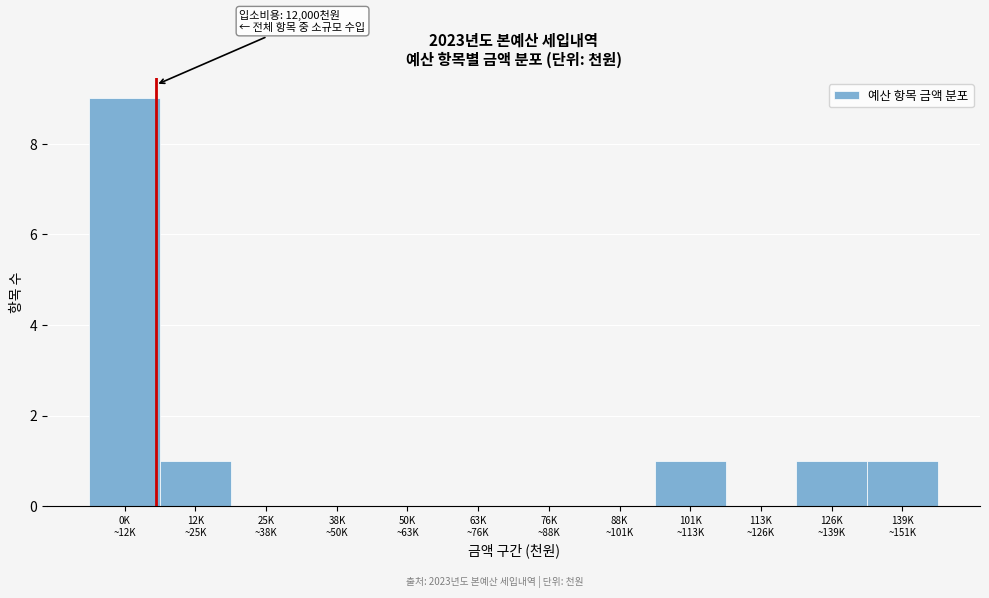

What is the sum of all values?

13